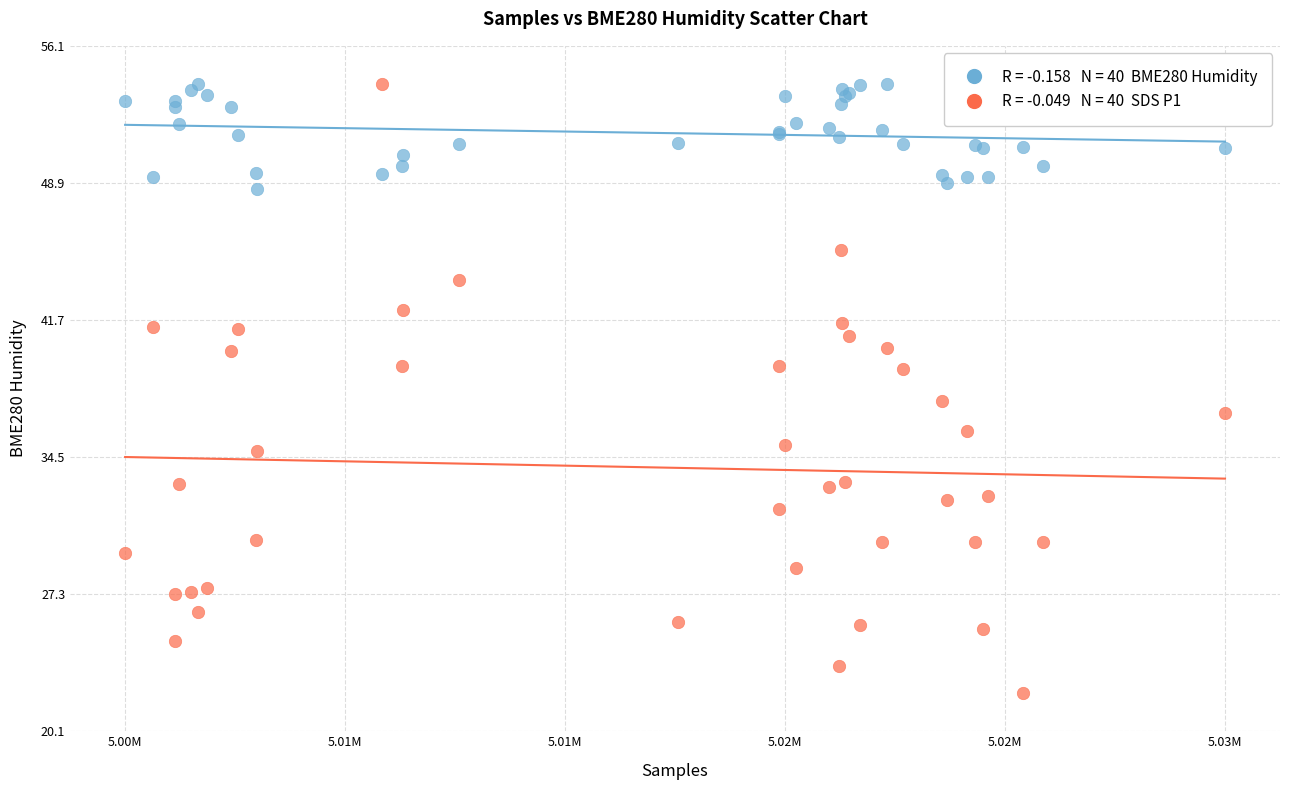

Across all series, what Y value is closest to 38?

37.5